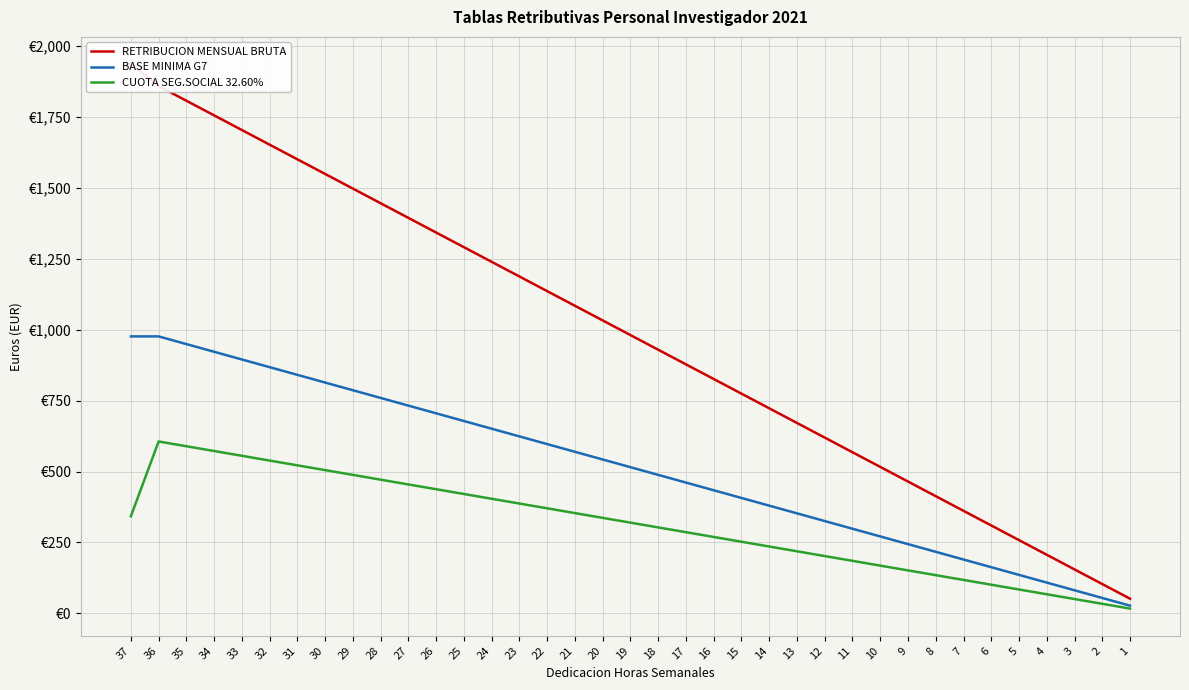

What is the difference between the maximum and minimum values in the RETRIBUCION MENSUAL BRUTA series?

1885.1